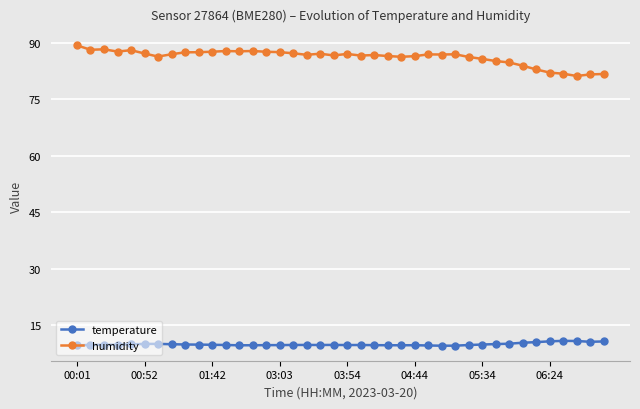

At how many categories does at least one series exceed 15?

40